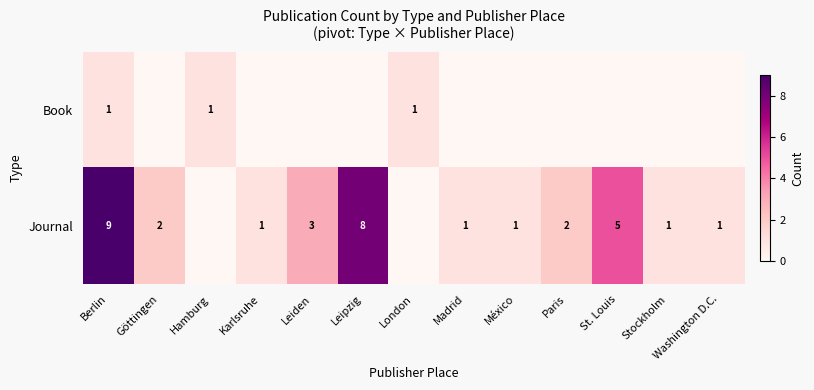

At which category is the sum across all series the highest?

Berlin